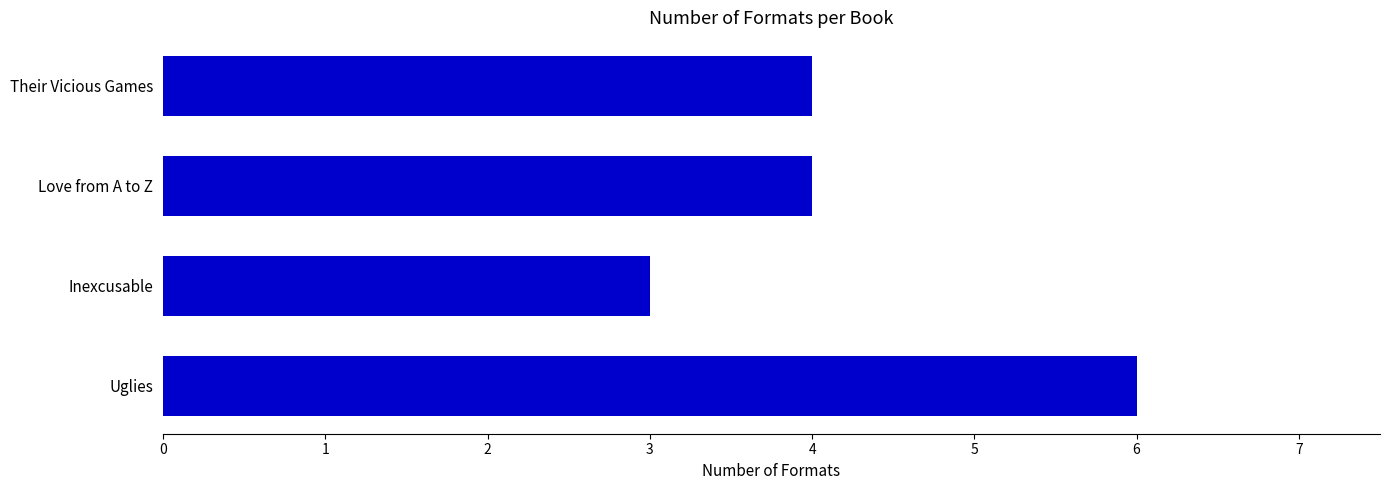

Which label corresponds to the largest value in the chart?

Uglies